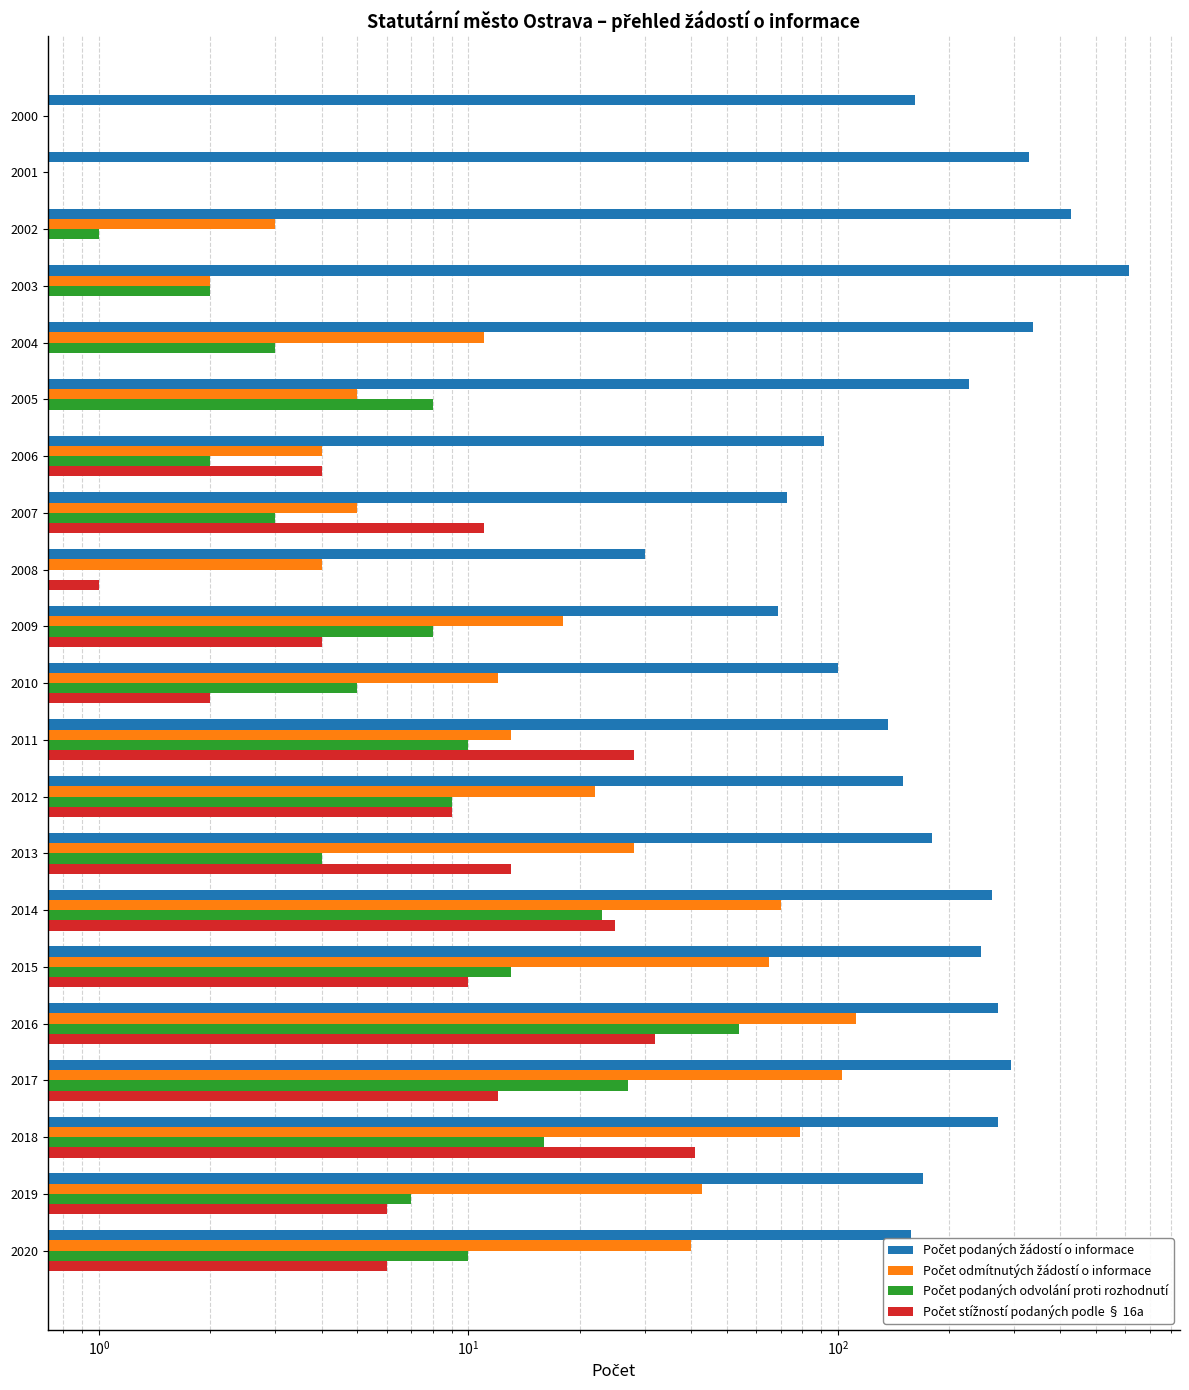

What is the value of the Počet stížností podaných podle § 16a bar at the 7th from the left?

4